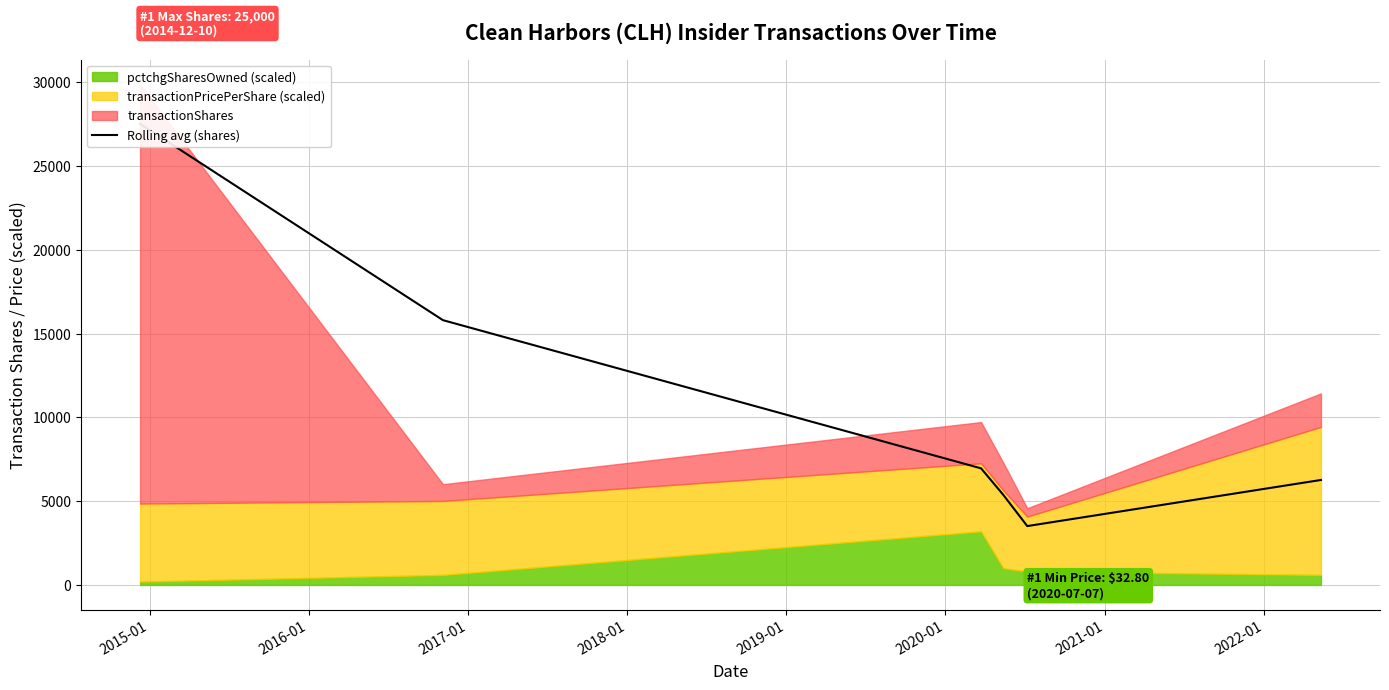

What is the smallest value displayed?

3515.0